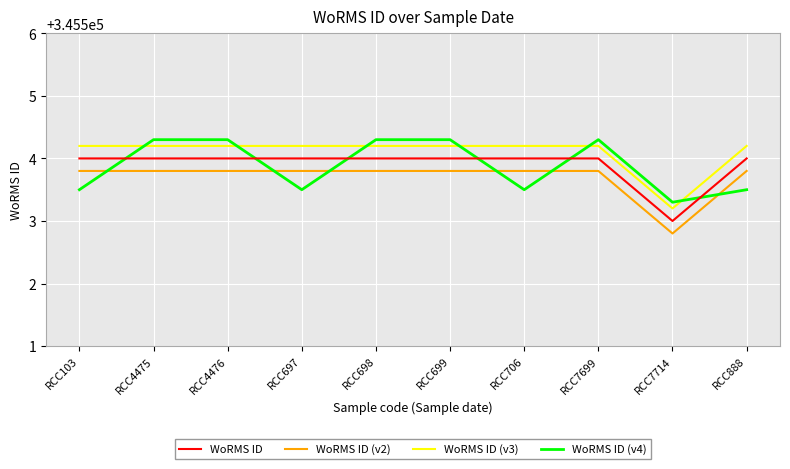

Reading left to right, transcribe all the data shown in this chart.

WoRMS ID: RCC103=345504.0	RCC4475=345504.0	RCC4476=345504.0	RCC697=345504.0	RCC698=345504.0	RCC699=345504.0	RCC706=345504.0	RCC7699=345504.0	RCC7714=345503.0	RCC888=345504.0
WoRMS ID (v2): RCC103=345503.8	RCC4475=345503.8	RCC4476=345503.8	RCC697=345503.8	RCC698=345503.8	RCC699=345503.8	RCC706=345503.8	RCC7699=345503.8	RCC7714=345502.8	RCC888=345503.8
WoRMS ID (v3): RCC103=345504.2	RCC4475=345504.2	RCC4476=345504.2	RCC697=345504.2	RCC698=345504.2	RCC699=345504.2	RCC706=345504.2	RCC7699=345504.2	RCC7714=345503.2	RCC888=345504.2
WoRMS ID (v4): RCC103=345503.5	RCC4475=345504.3	RCC4476=345504.3	RCC697=345503.5	RCC698=345504.3	RCC699=345504.3	RCC706=345503.5	RCC7699=345504.3	RCC7714=345503.3	RCC888=345503.5